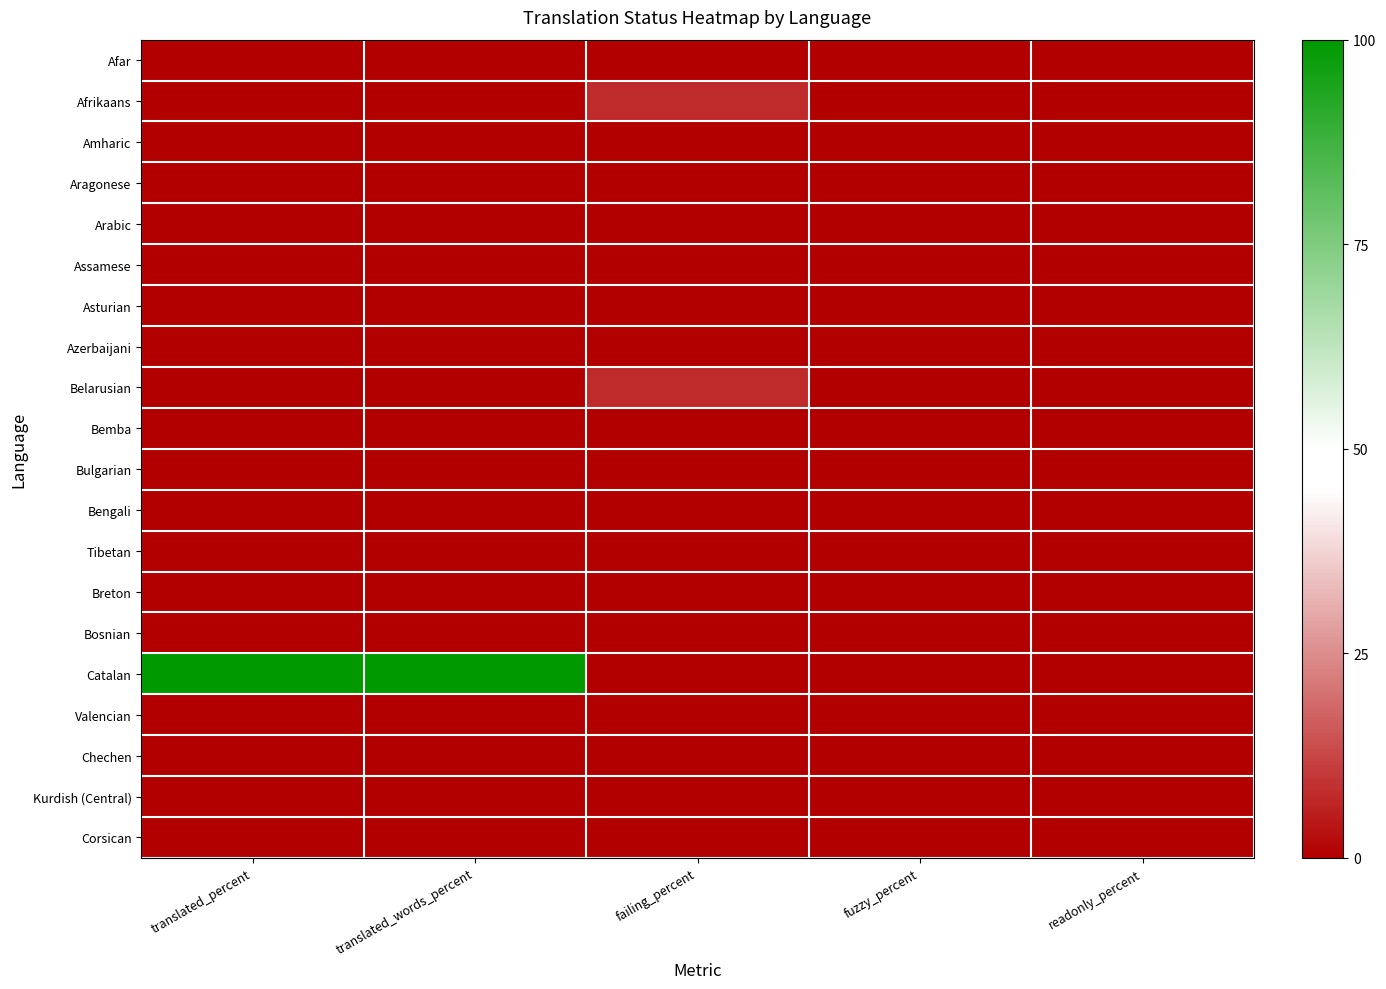

How many series are shown in this chart?

20